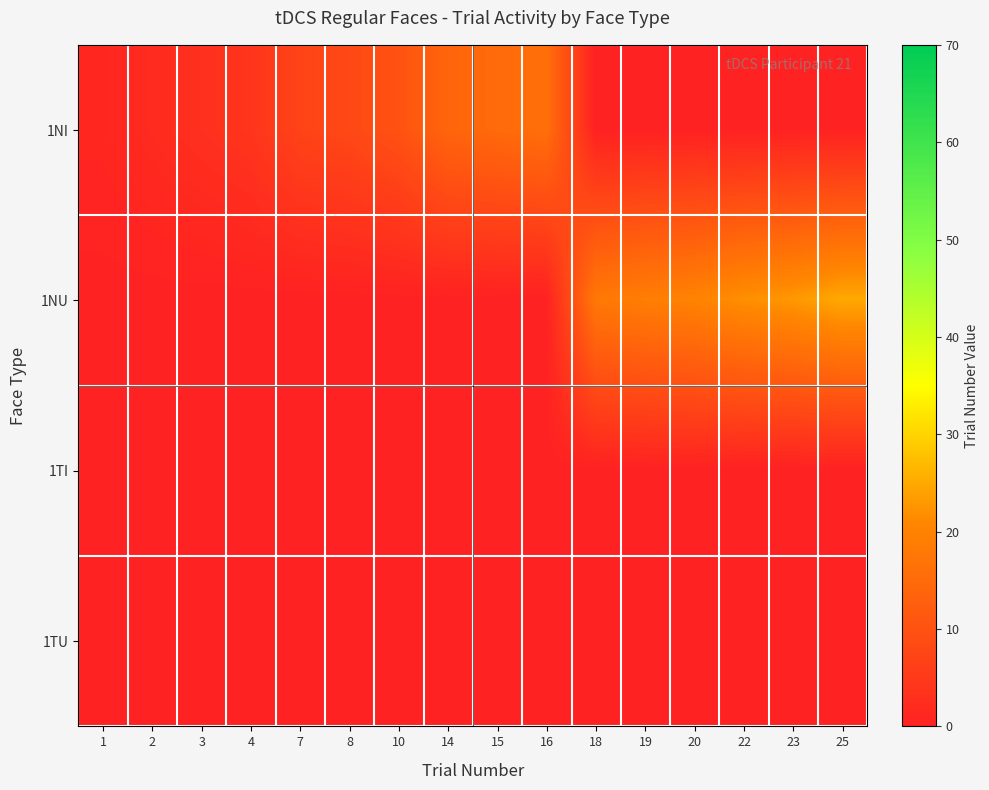

Reading left to right, list all the values displayed in this chart.

1NI: 1=1	2=2	3=3	4=4	7=7	8=8	10=10	14=14	15=15	16=16	18=0	19=0	20=0	22=0	23=0	25=0
1NU: 1=0	2=0	3=0	4=0	7=0	8=0	10=0	14=0	15=0	16=0	18=18	19=19	20=20	22=22	23=23	25=25
1TI: 1=0	2=0	3=0	4=0	7=0	8=0	10=0	14=0	15=0	16=0	18=0	19=0	20=0	22=0	23=0	25=0
1TU: 1=0	2=0	3=0	4=0	7=0	8=0	10=0	14=0	15=0	16=0	18=0	19=0	20=0	22=0	23=0	25=0